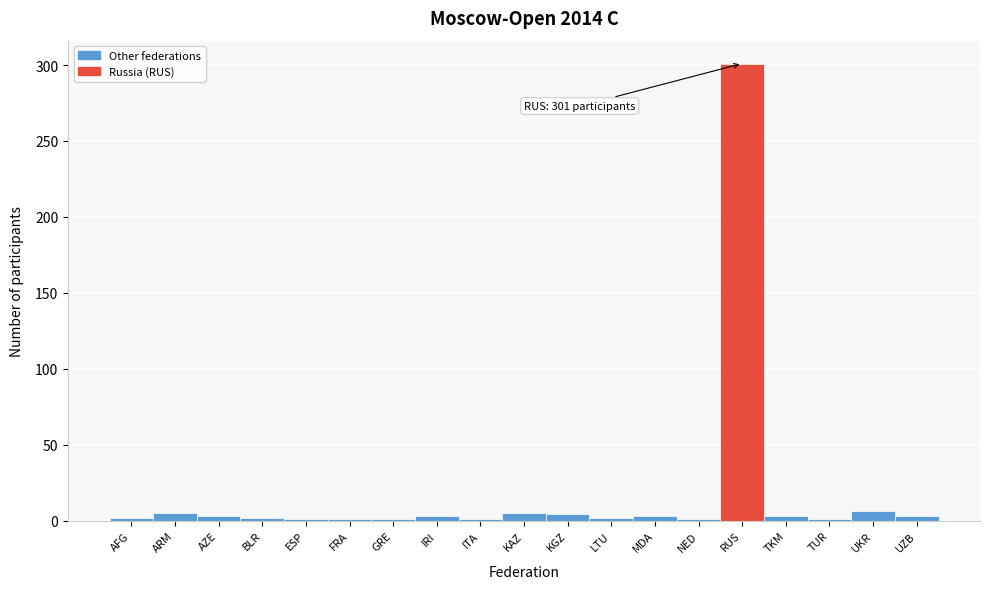

What is the average value?

18